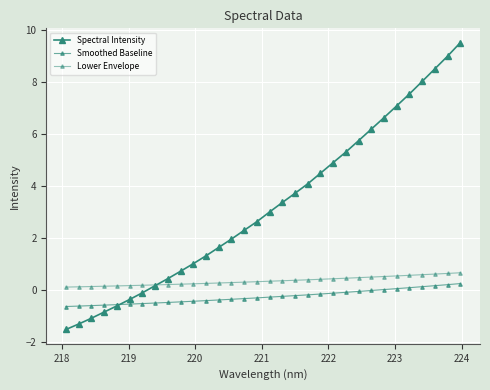

How many data points does each series have?

32